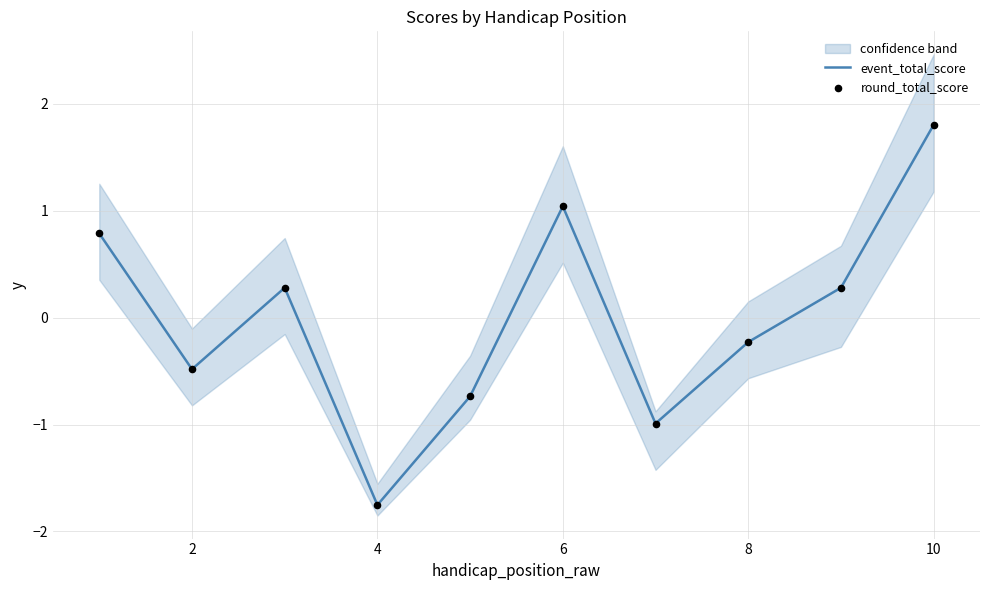

What are all the series names shown in the legend?

event_total_score, round_total_score